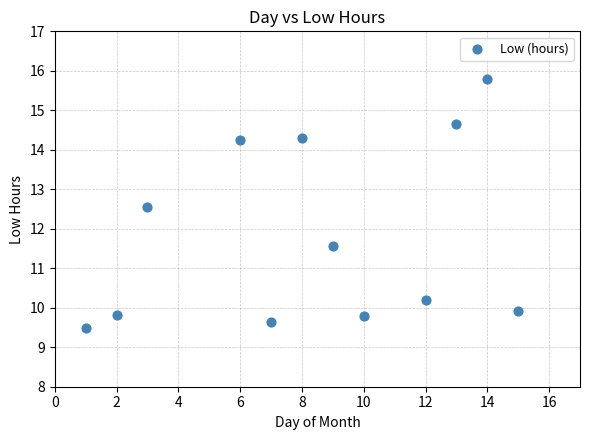

What Y value in the scatter plot is closest to 12?

11.6